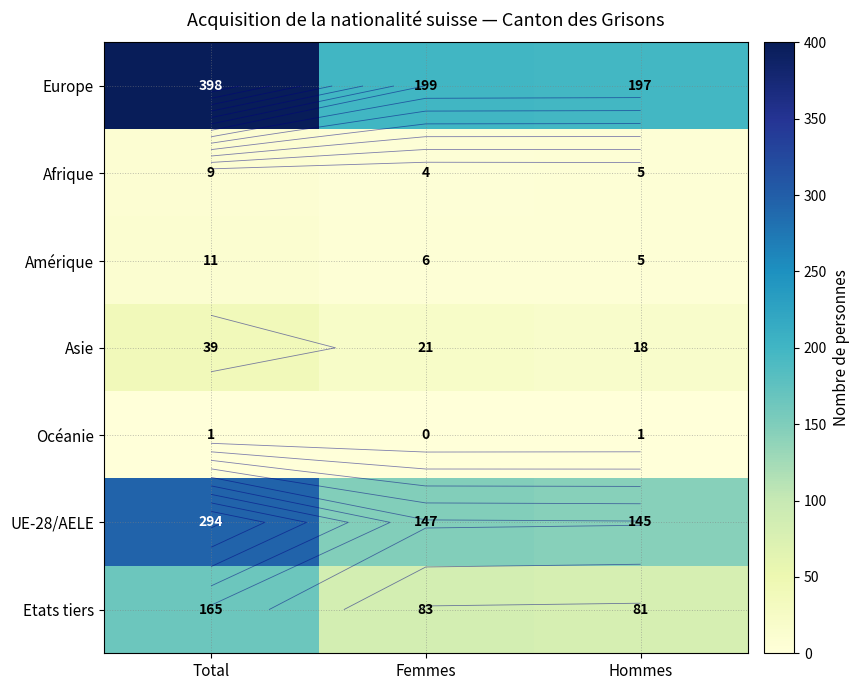

The value of Afrique at Total is 12. True or false?

False